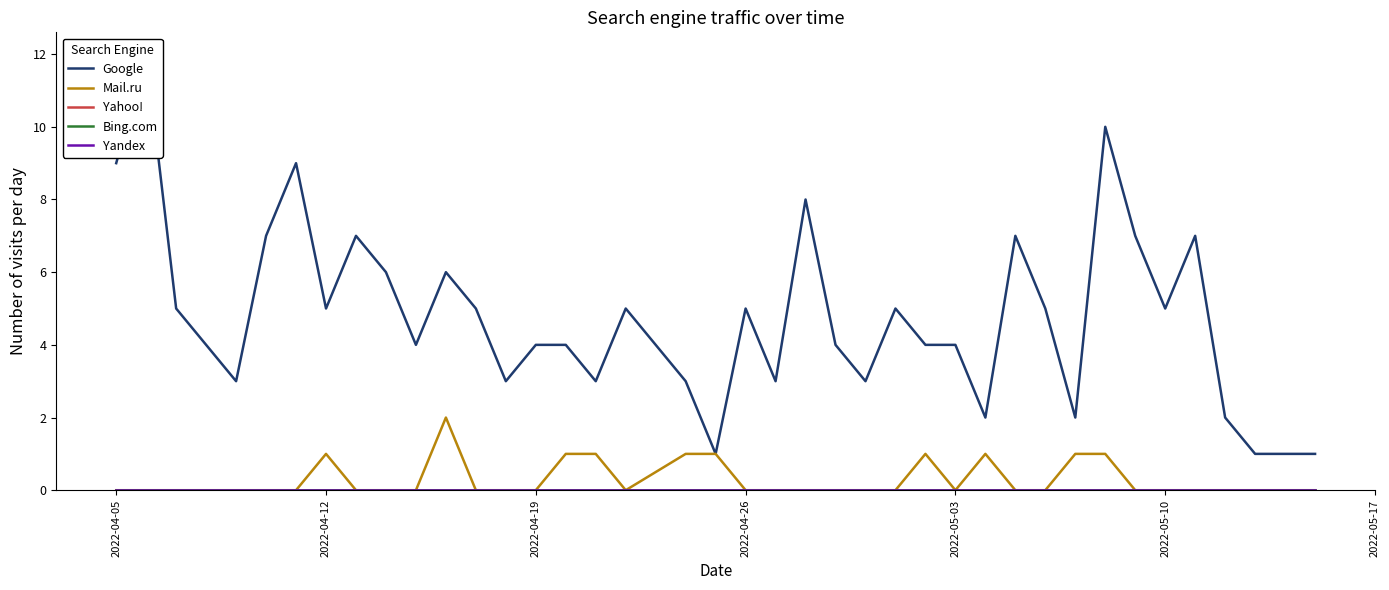

How many values in Mail.ru are above zero?

10